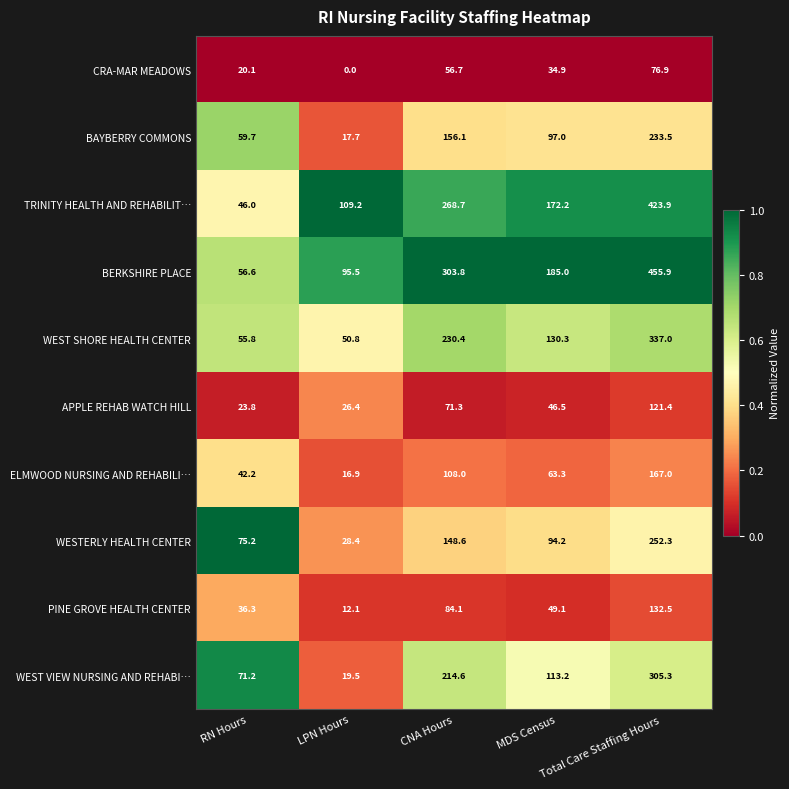

At how many categories does at least one series exceed 94?

4